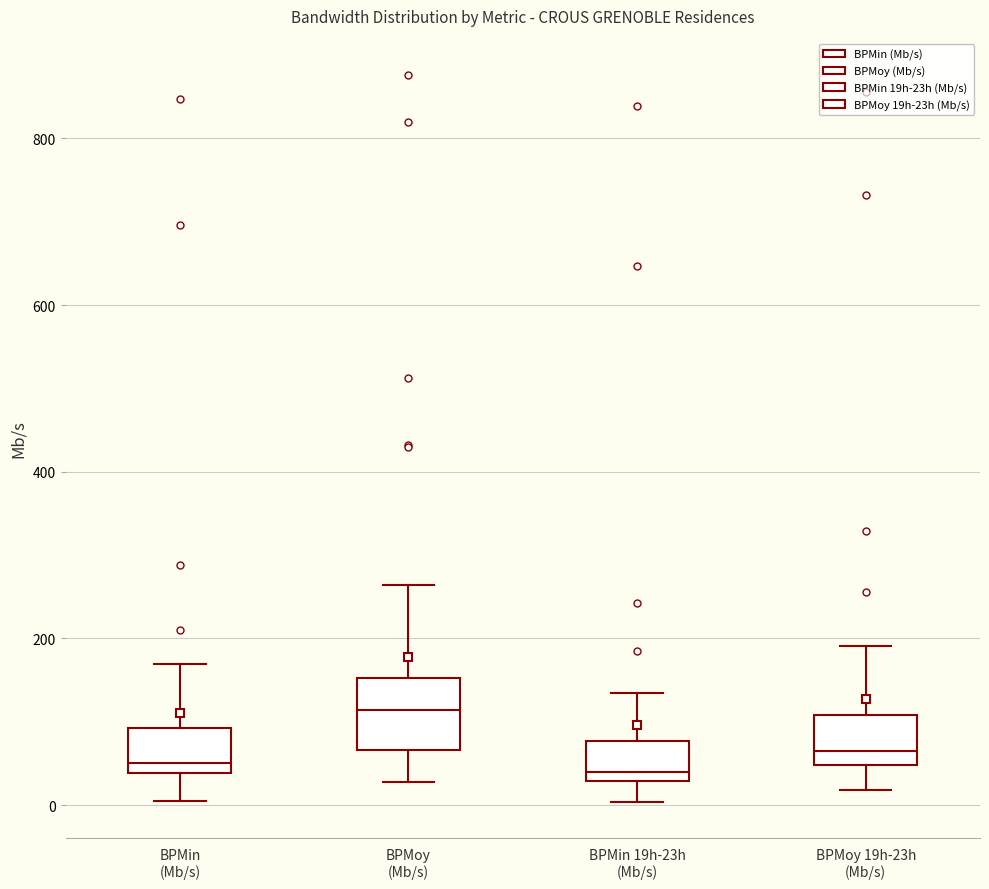

Where is the upper edge of the box for BPMoy 19h-23h (Mb/s) on the y-axis? The values are not printed on the chart, so give them approximately, as read against the axis.

100